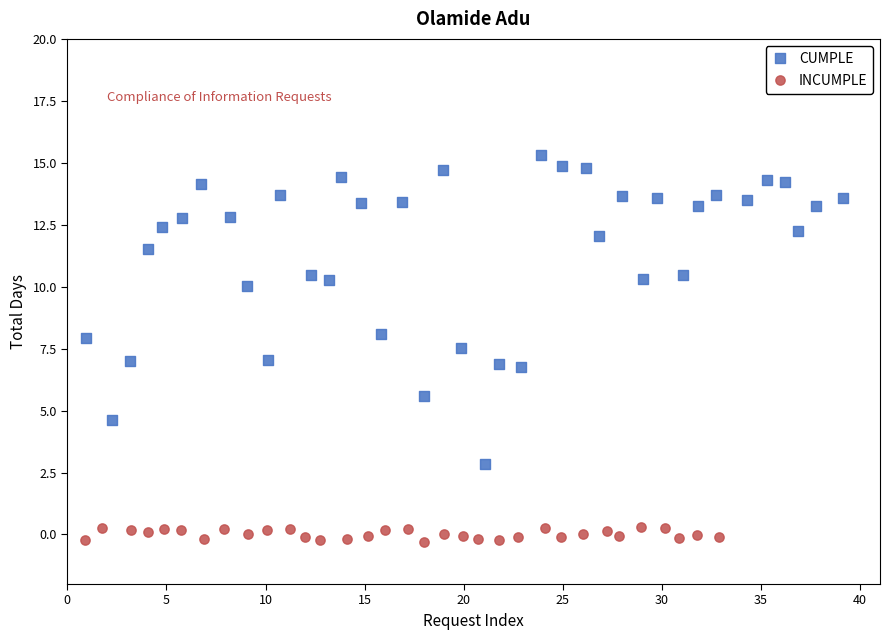

Which series reaches the maximum Y coordinate?

CUMPLE